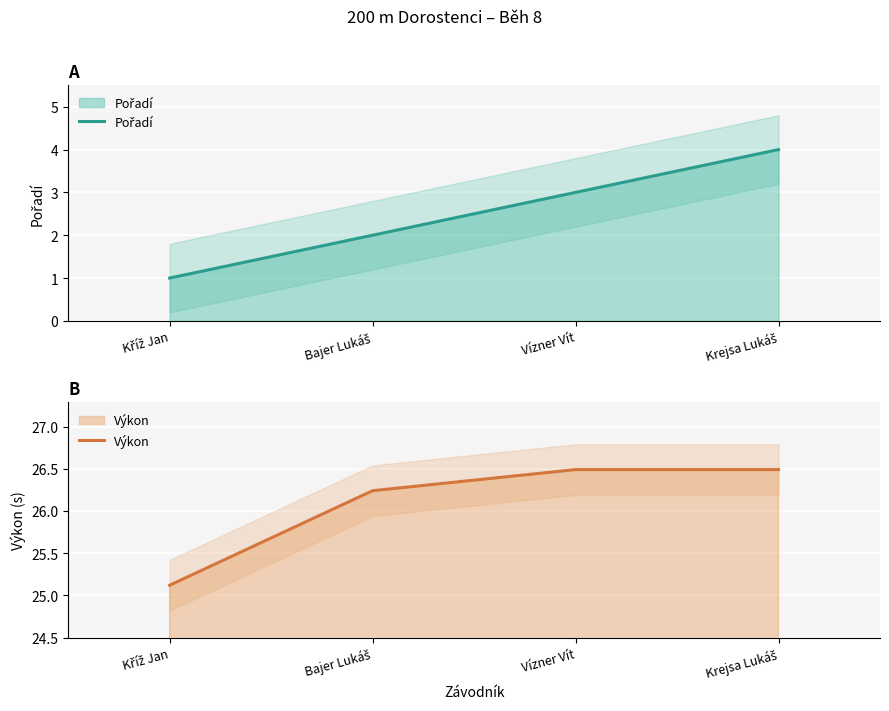

True or false: Pořadí and Výkon intersect in this chart.

False